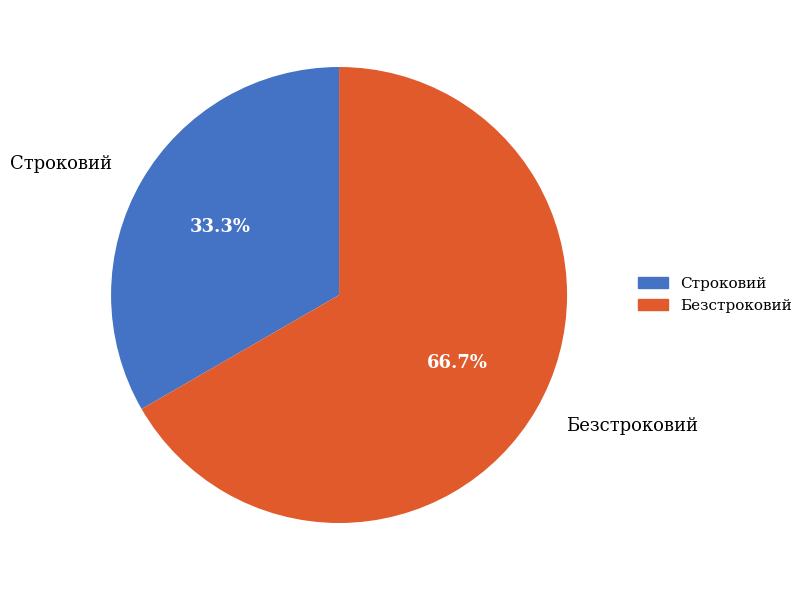

Which category has the biggest portion of the pie?

Безстроковий